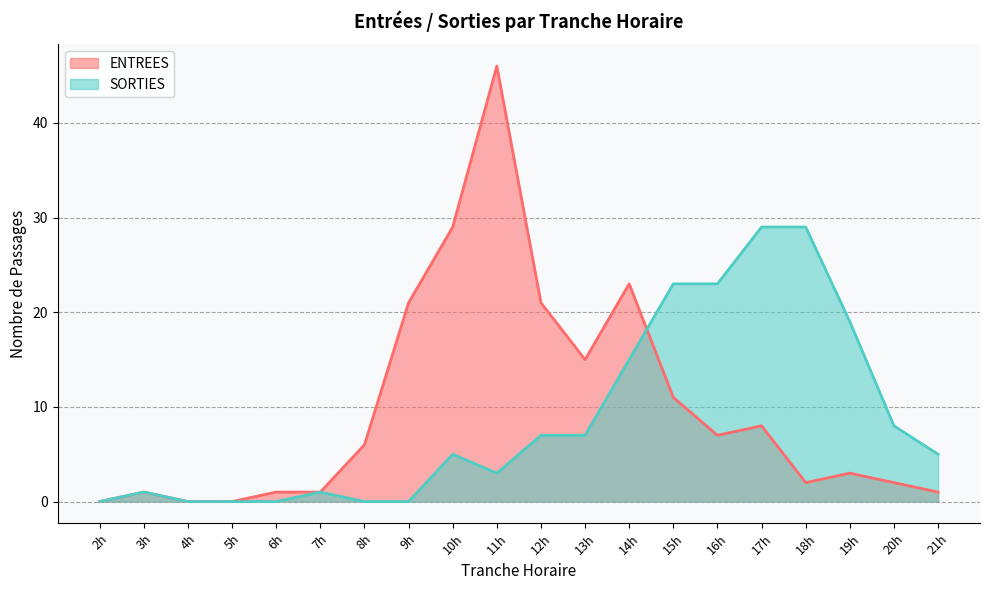

At which label is SORTIES closest to 14?

14h